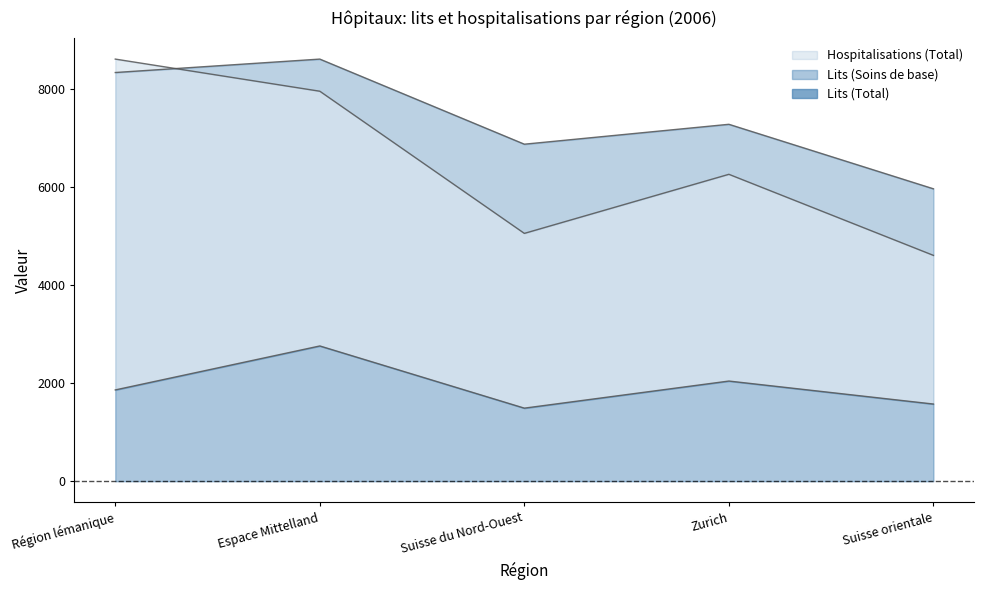

At how many categories does at least one series exceed 2782?

5